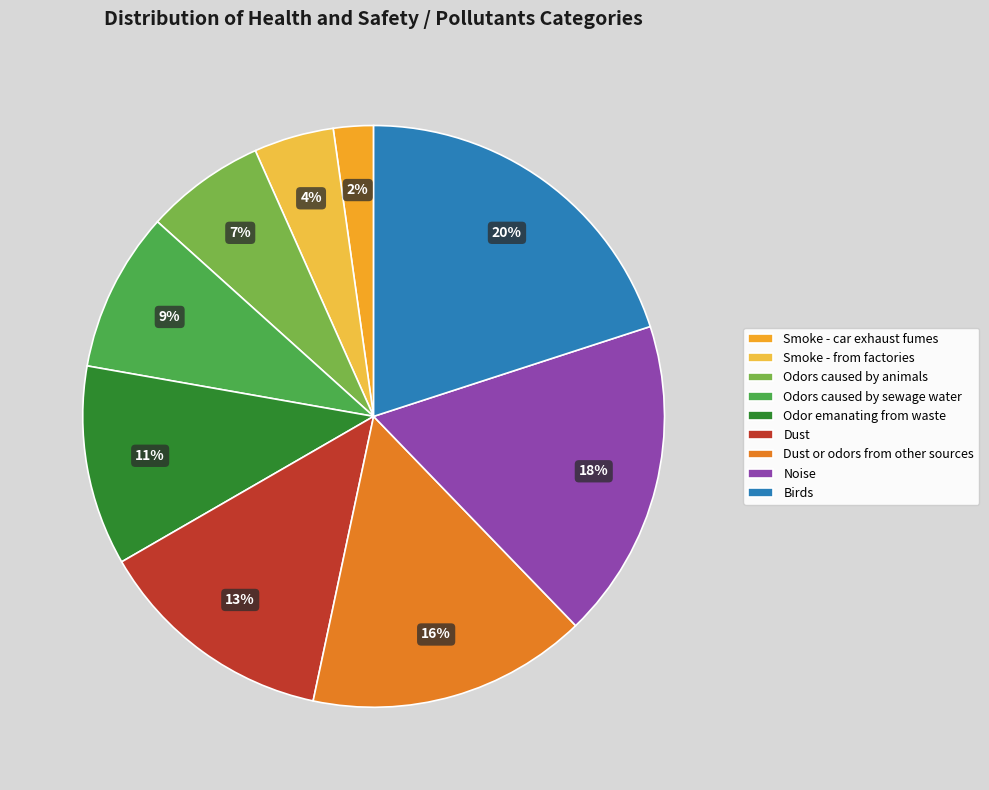

To the nearest percent, what percentage of the pie is Odor emanating from waste?

11%